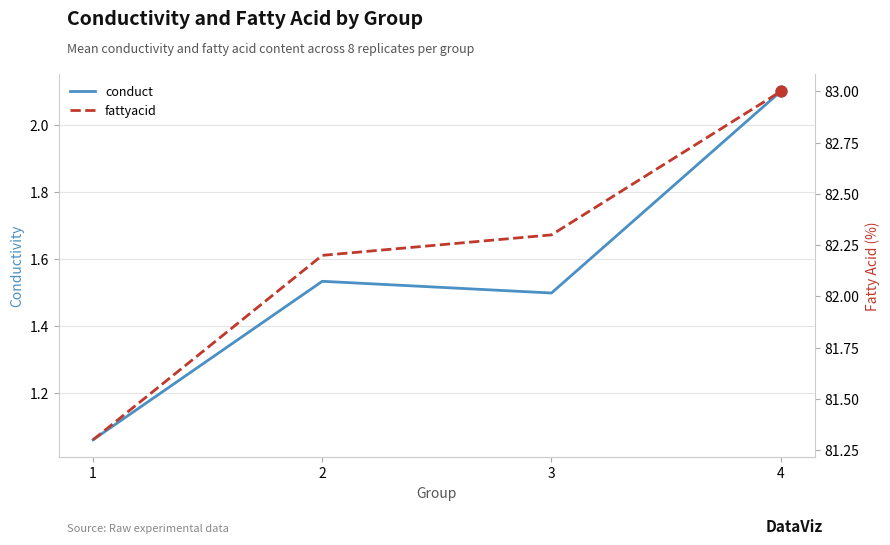

What are all the series names shown in the legend?

conduct, fattyacid